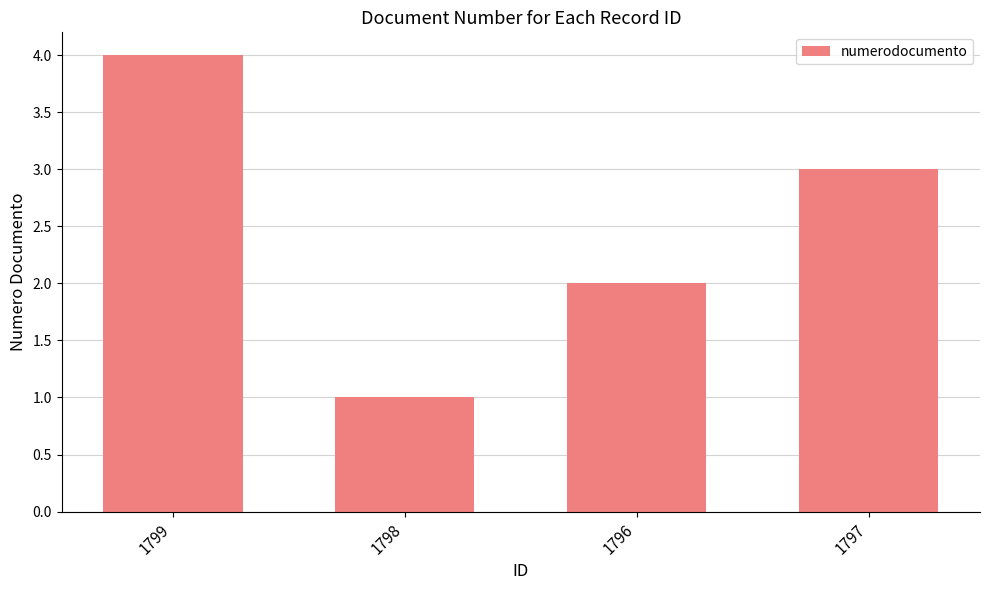

Rank the categories by value from highest to lowest.

1799, 1797, 1796, 1798